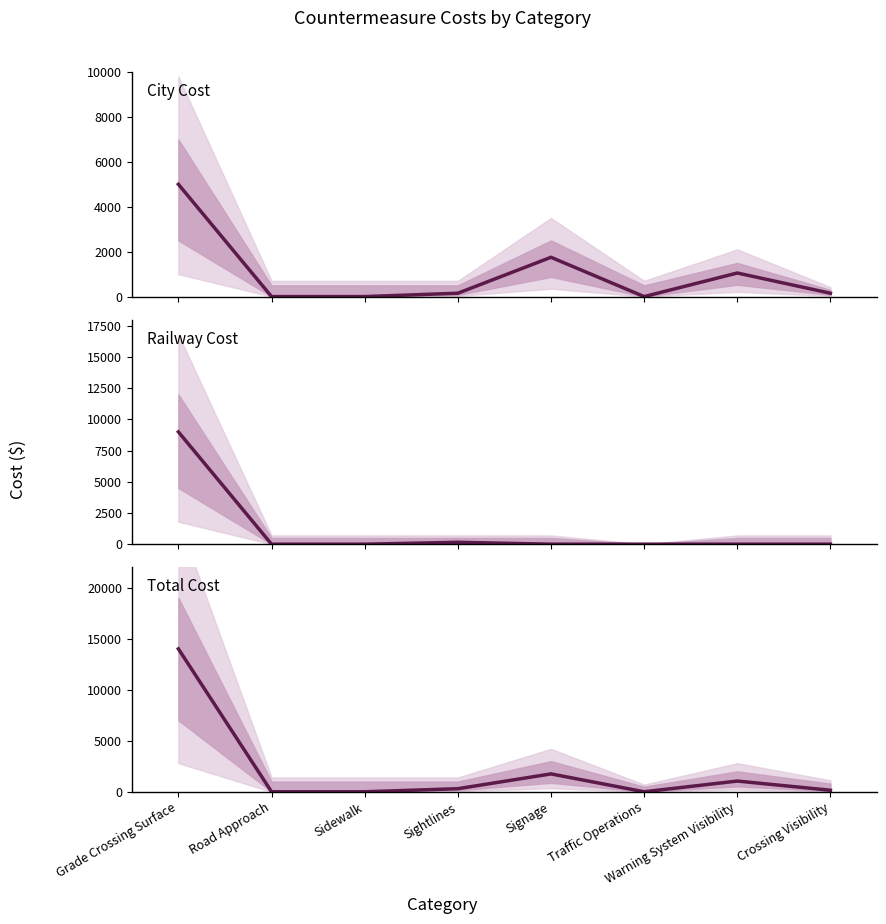

What is the average value of the Railway Cost series?

1144